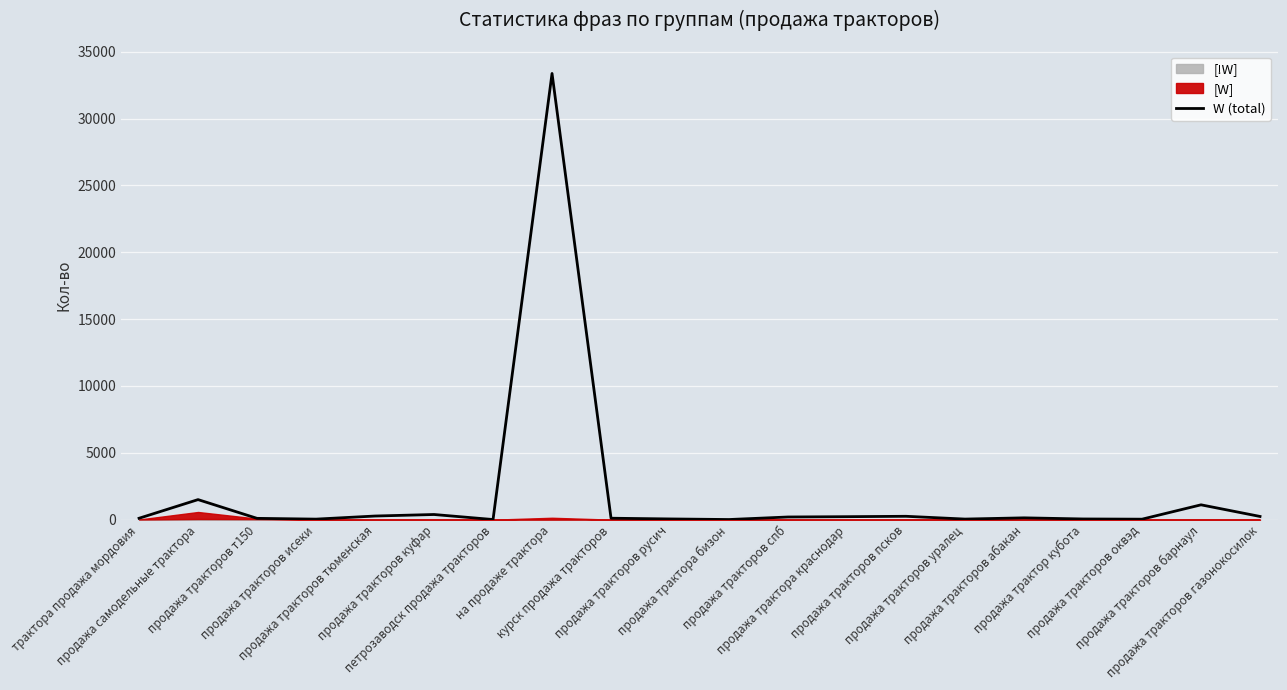

Reading left to right, transcribe all the data shown in this chart.

трактора продажа мордовия=105	продажа самодельные трактора=1500	продажа тракторов т150=98	продажа тракторов исеки=40	продажа тракторов тюменская=272	продажа тракторов куфар=386	петрозаводск продажа тракторов=10	на продаже трактора=33376	курск продажа тракторов=108	продажа тракторов русич=54	продажа трактора бизон=10	продажа тракторов спб=200	продажа трактора краснодар=223	продажа тракторов псков=252	продажа тракторов уралец=44	продажа тракторов абакан=136	продажа трактор кубота=52	продажа тракторов оквэд=36	продажа тракторов барнаул=1110	продажа тракторов газонокосилок=240